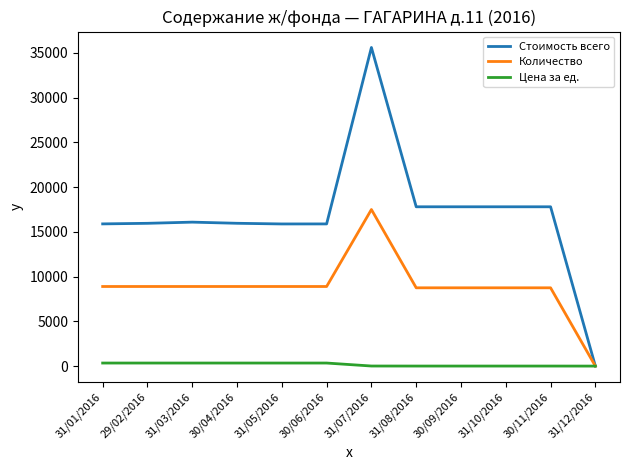

How many values in the Стоимость всего series exceed 16083?

6